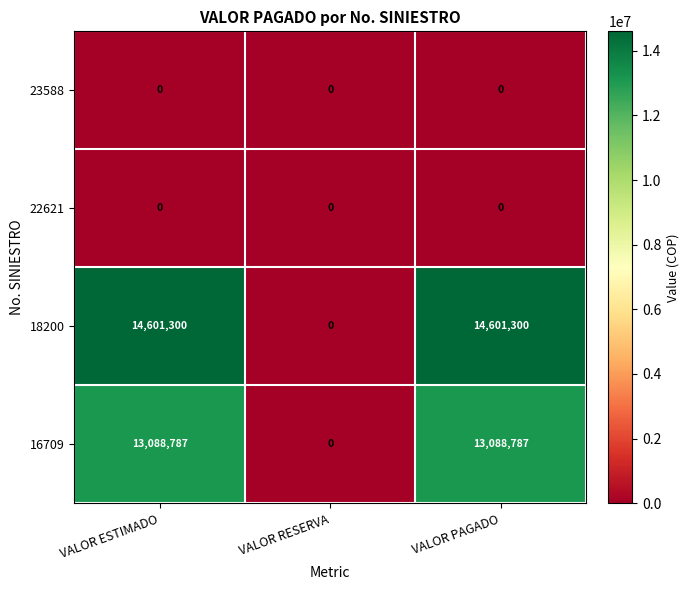

What is the greatest value displayed?

14601300